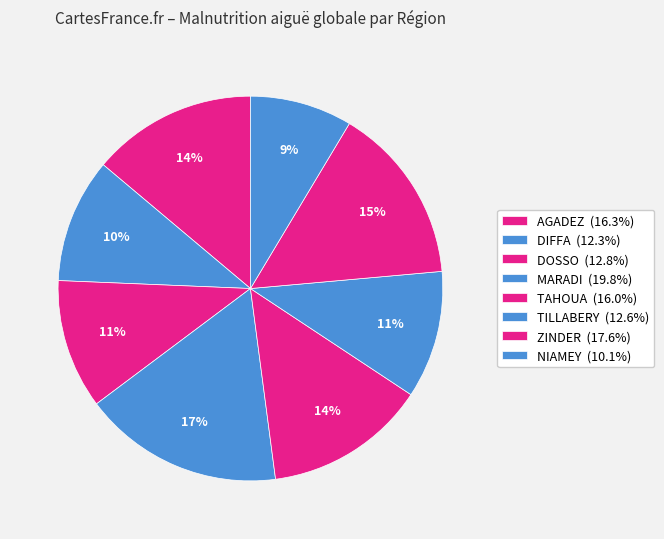

Count the number of slices in the pie.

8